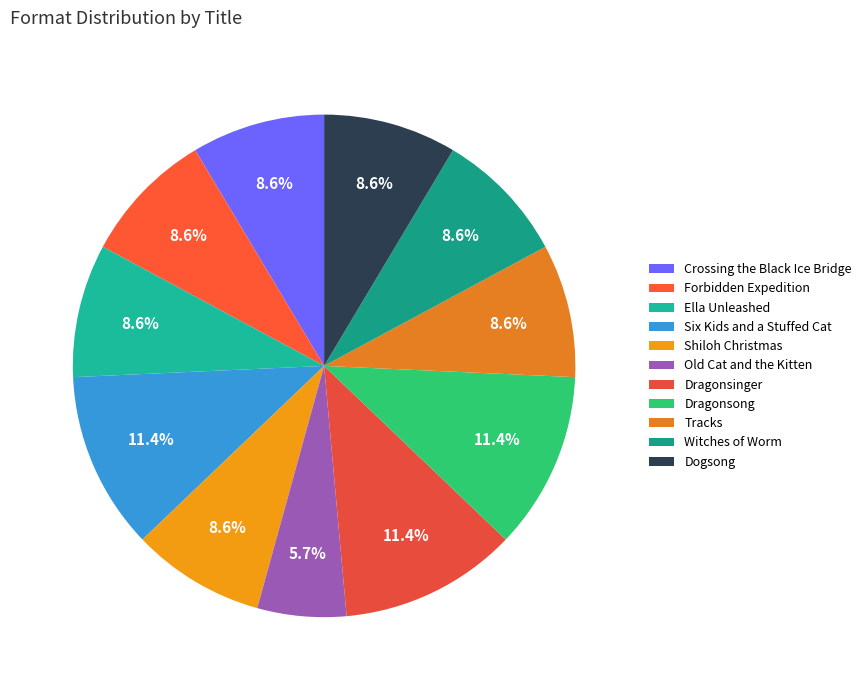

To the nearest percent, what is the difference between the Tracks and Dragonsong slice percentages?

3%